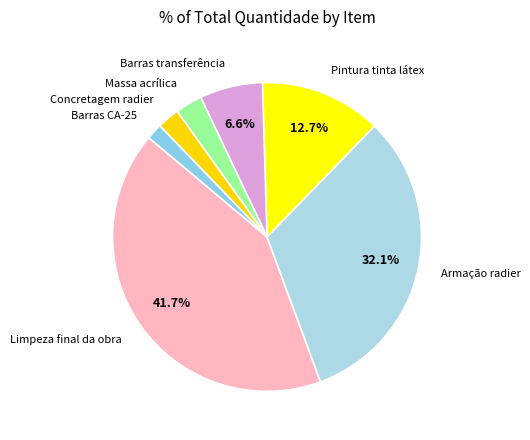

Count the number of slices in the pie.

7